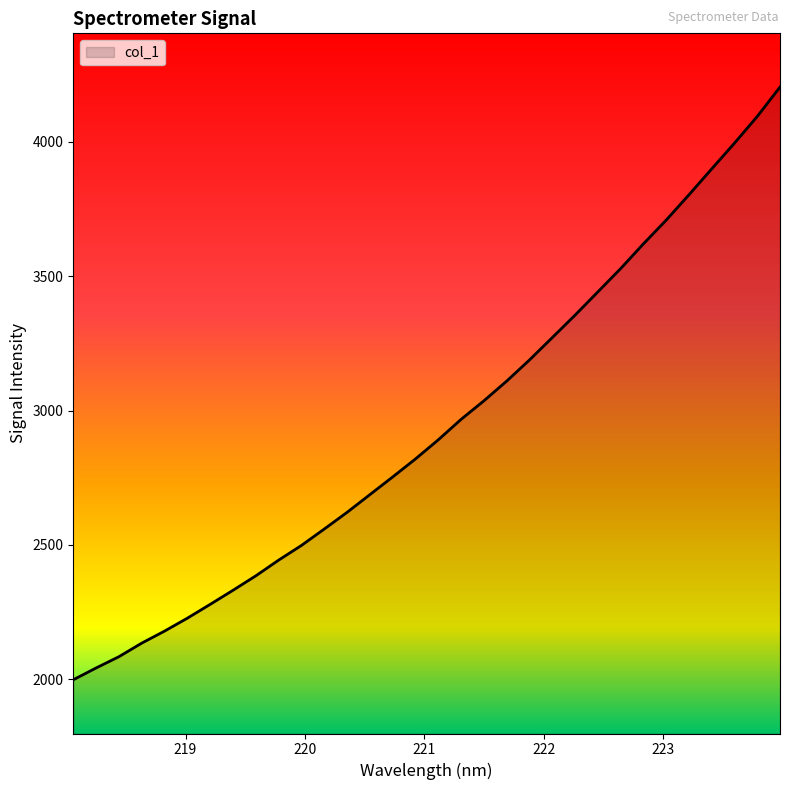

What is the smallest value displayed?

1998.1